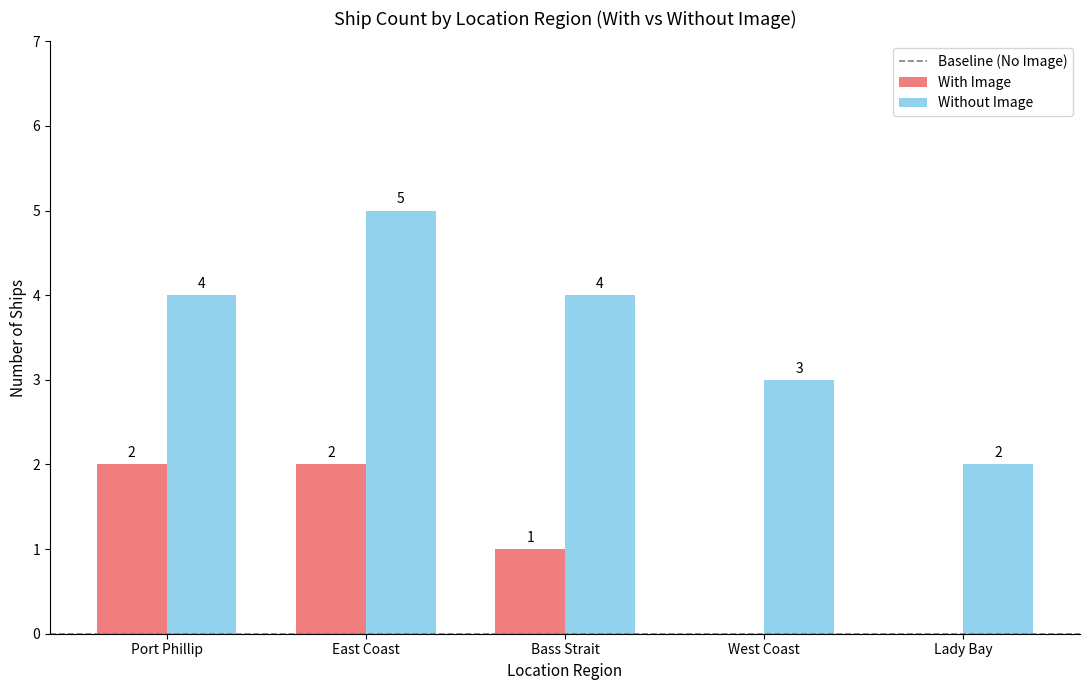

Is the value of With Image at West Coast greater than the value of Without Image at East Coast?

No